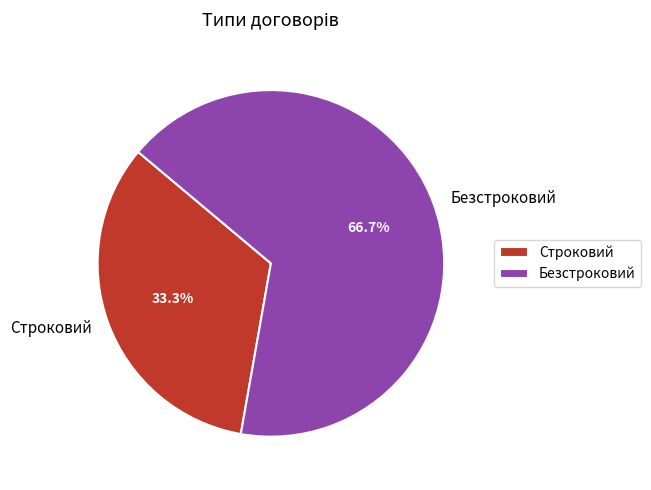

Rank the categories by value from lowest to highest.

Строковий, Безстроковий